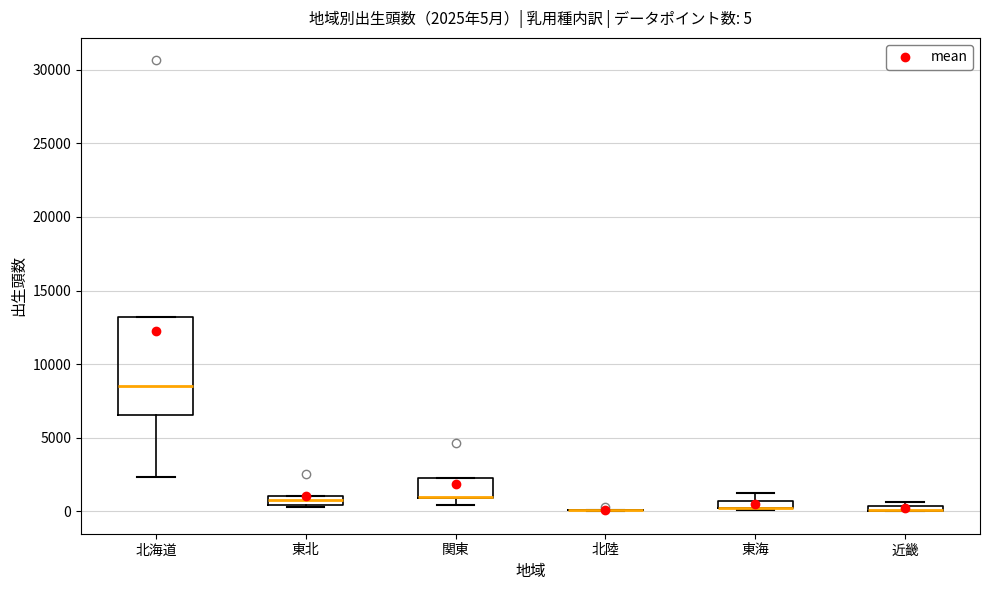

Which box is the tallest, from its lower edge to its upper edge?

北海道